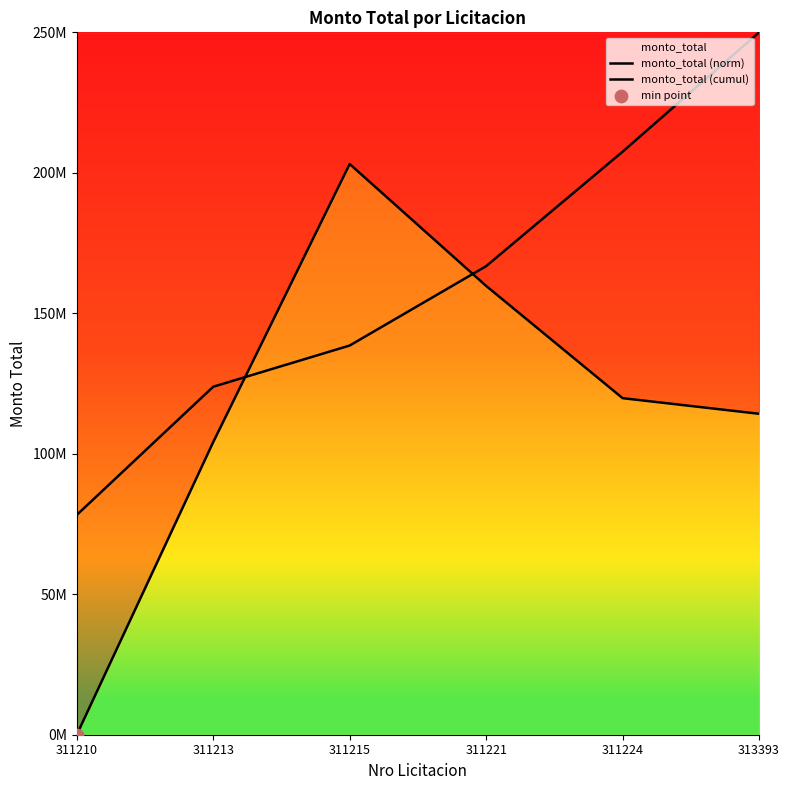

Which series has the largest Y range (max minus min)?

monto_total (norm)